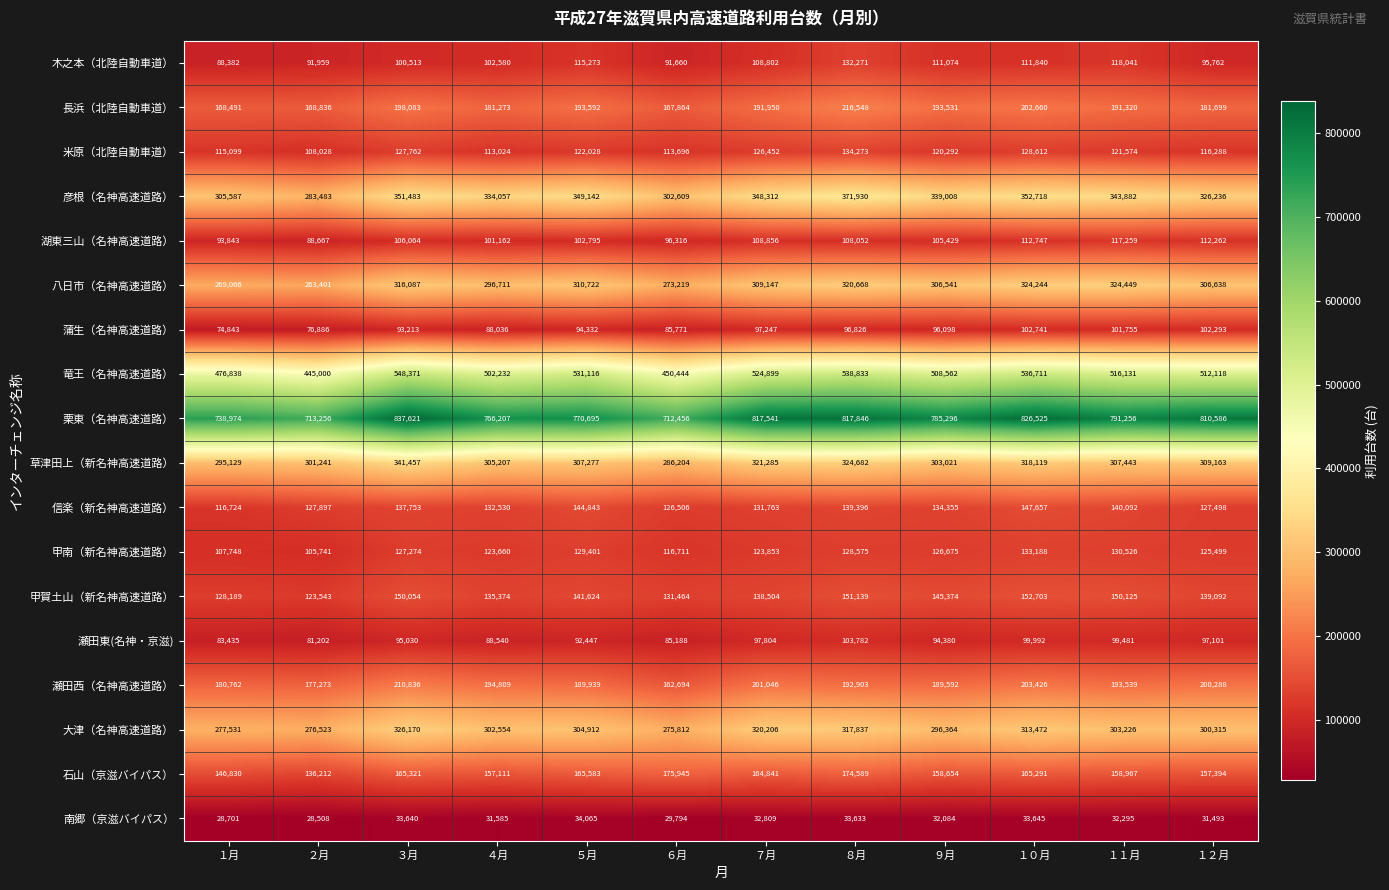

What is the difference between the maximum and minimum values in the 長浜（北陸自動車道） series?

48684